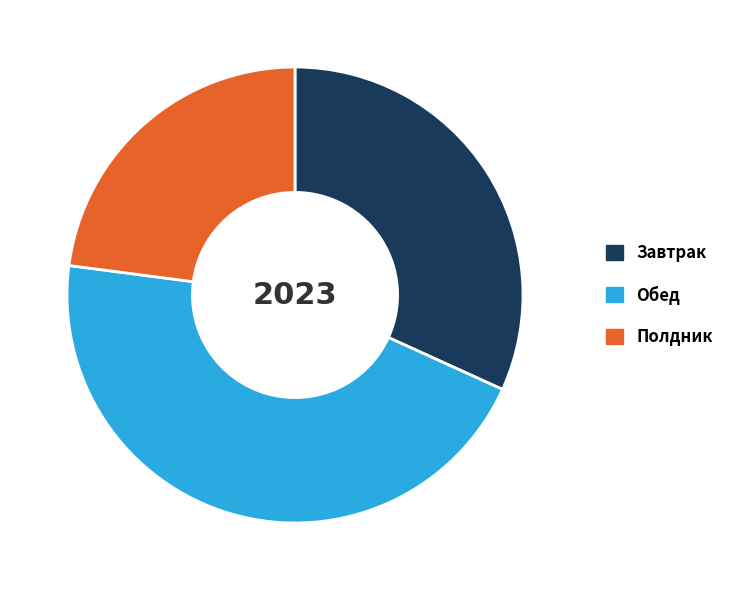

Approximately how many times larger is the value at Завтрак compared to Полдник?

1.4